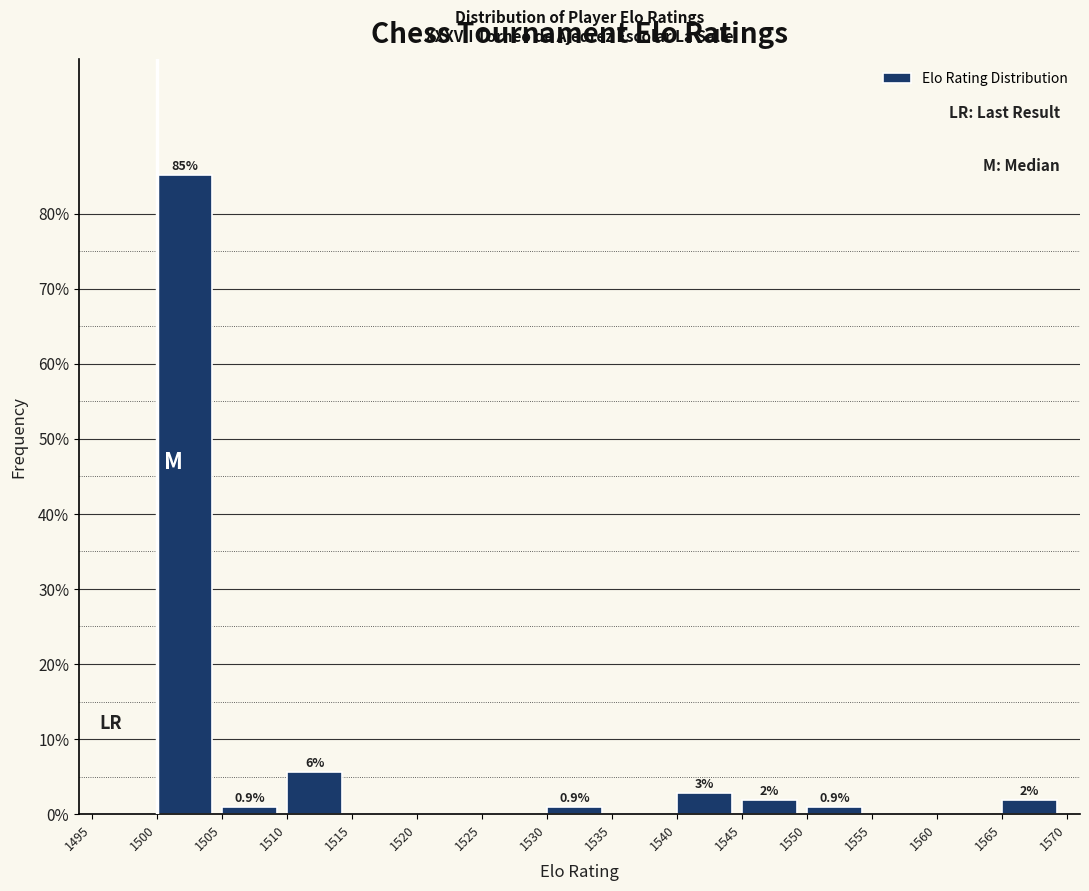

Over which range of the x-axis is the bar tallest?

1500 to 1505